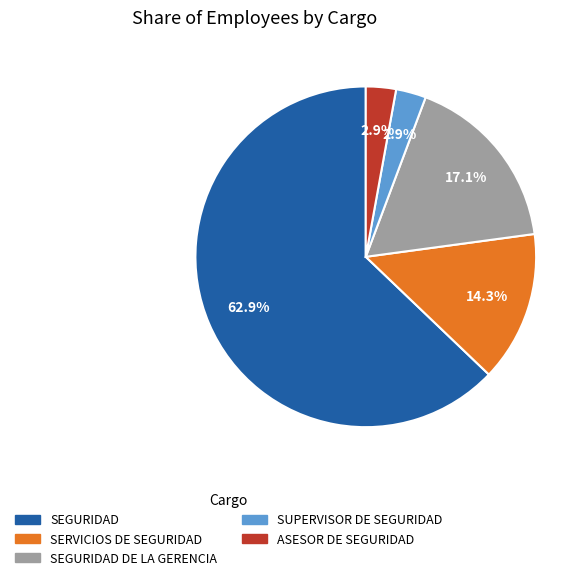

Does SEGURIDAD represent more than half of the total?

Yes